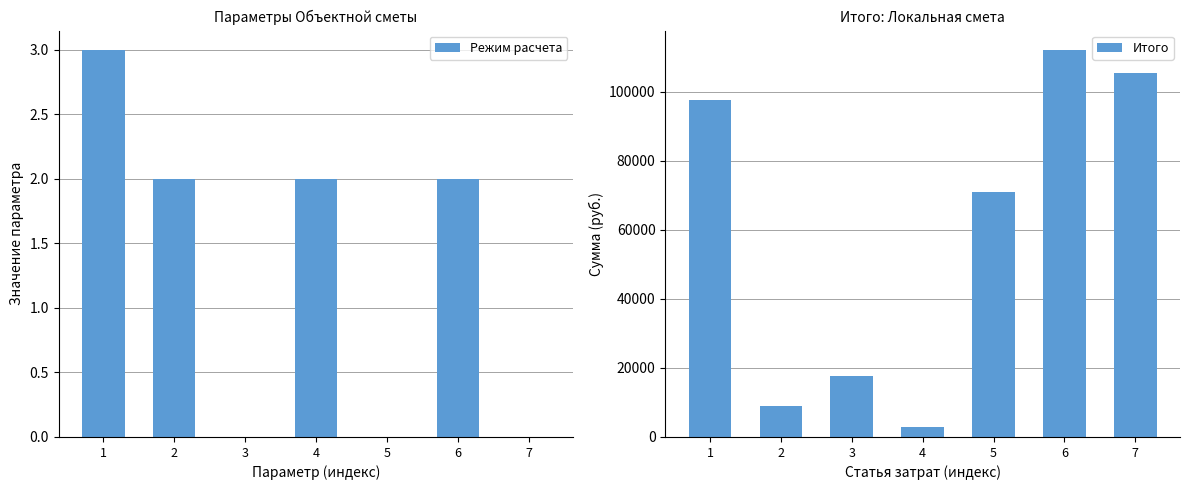

What value does the Итого series have at 1, to the nearest 100?

97600